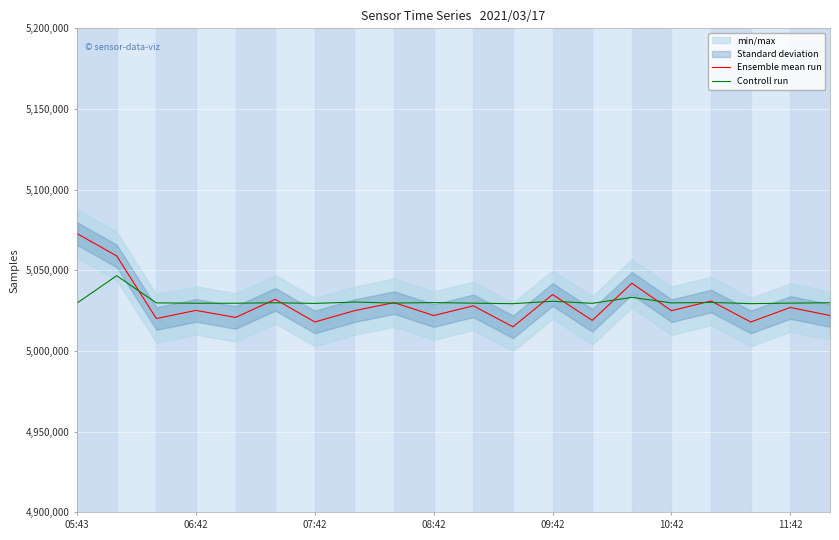

At which label does Ensemble mean run reach its peak?

05:43